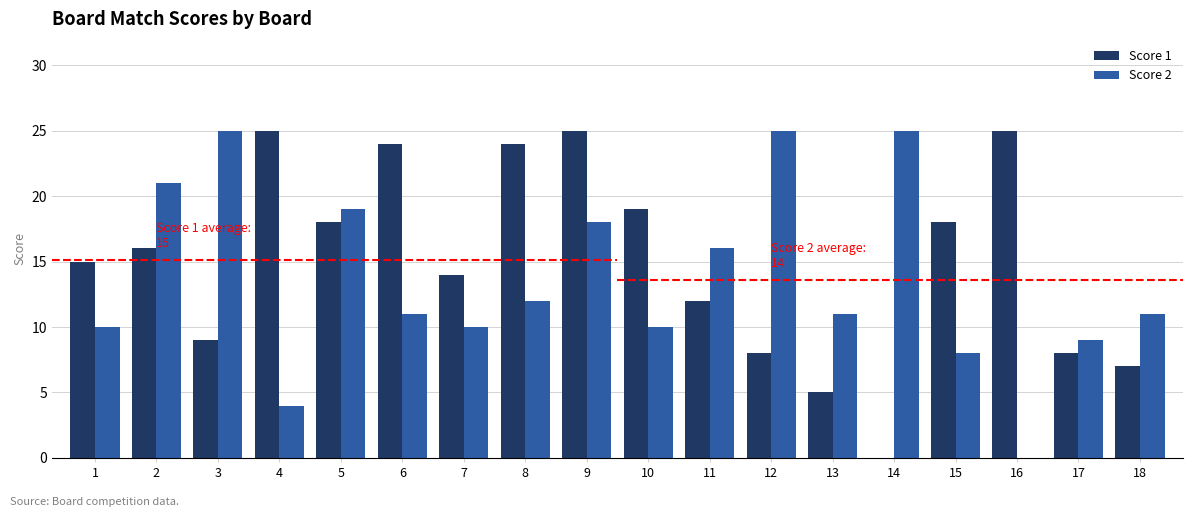

Which series changed the most between 1 and 11?

Score 2